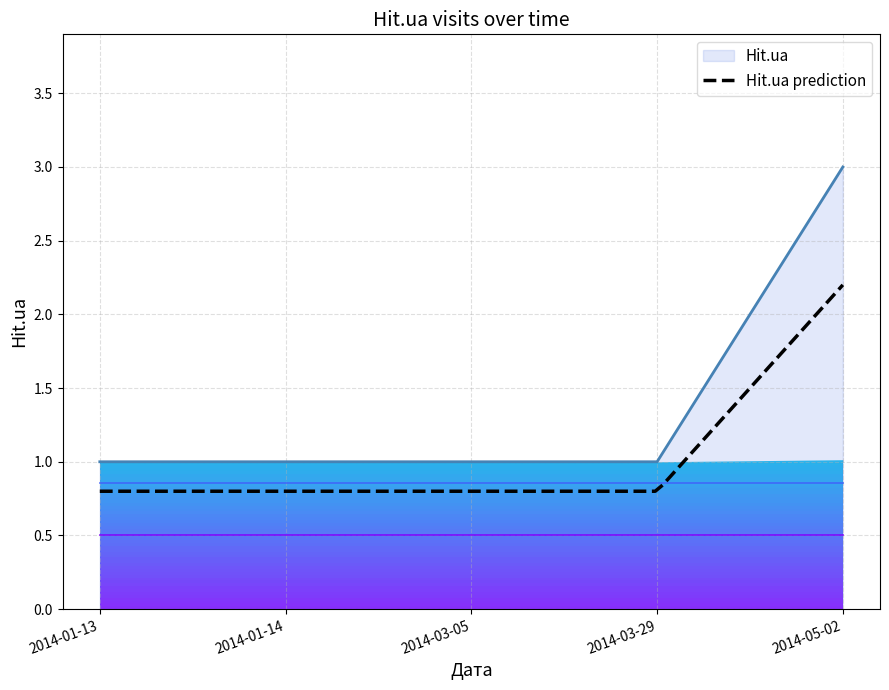

How many values are between 1 and 2?

4